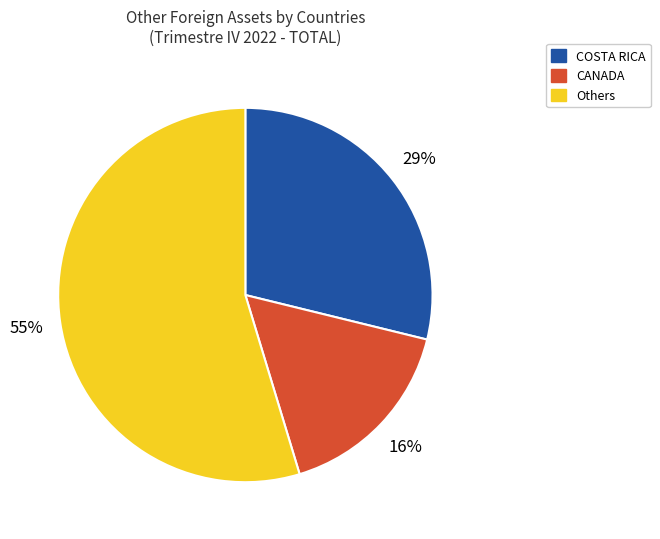

The CANADA slice represents 9% of the pie. True or false?

False